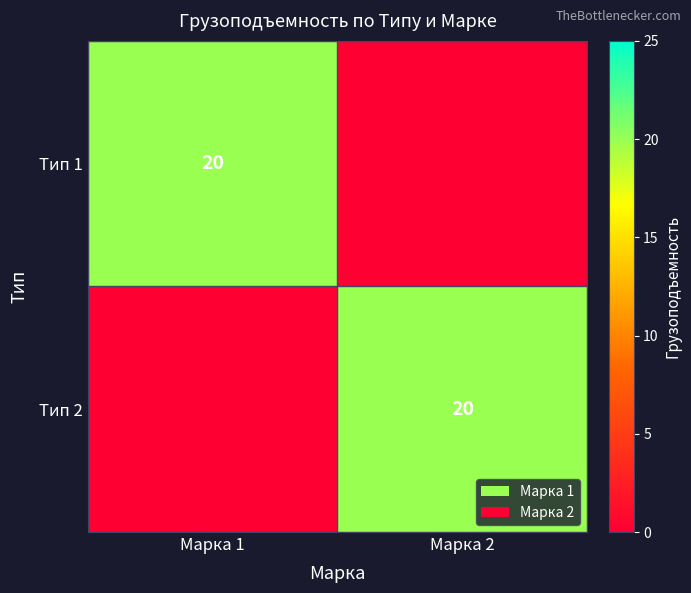

True or false: Тип 1 has a value of 20 at Марка 1.

True